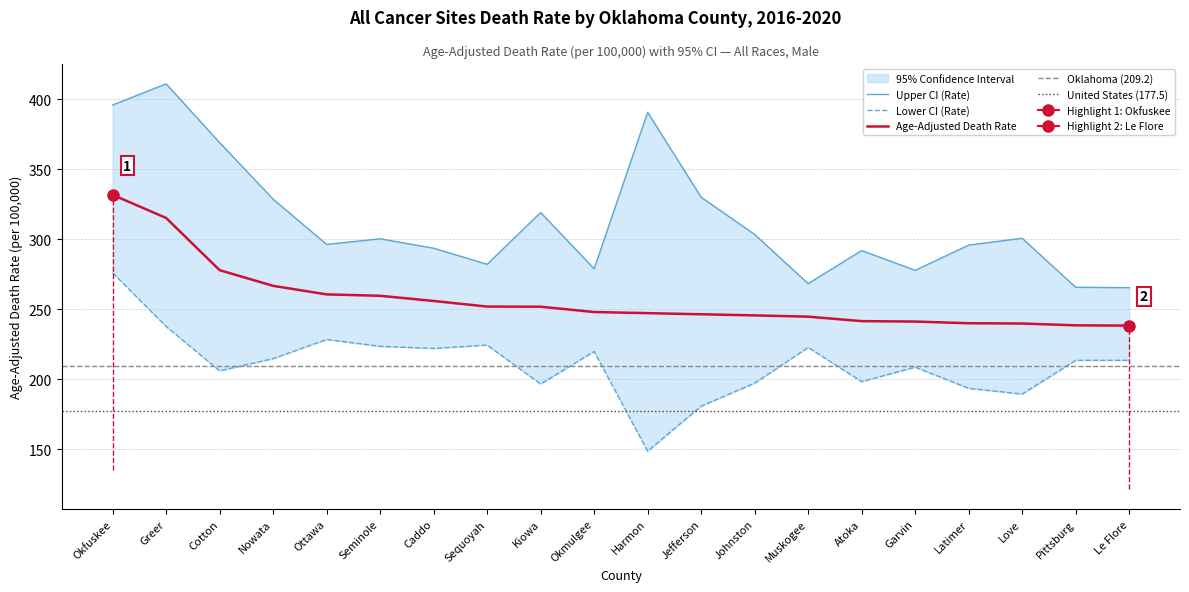

Rank the series by their average value, from lowest to highest.

Lower CI (Rate), Age-Adjusted Death Rate, Upper CI (Rate)